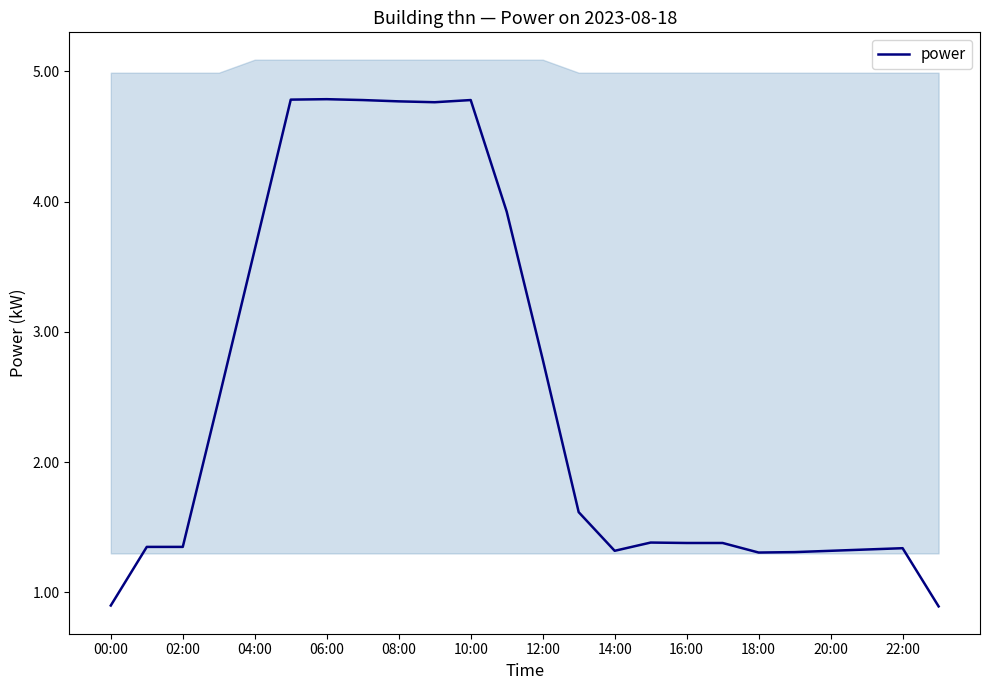

The chart shows a value of 1.3 at 00:00. True or false?

False